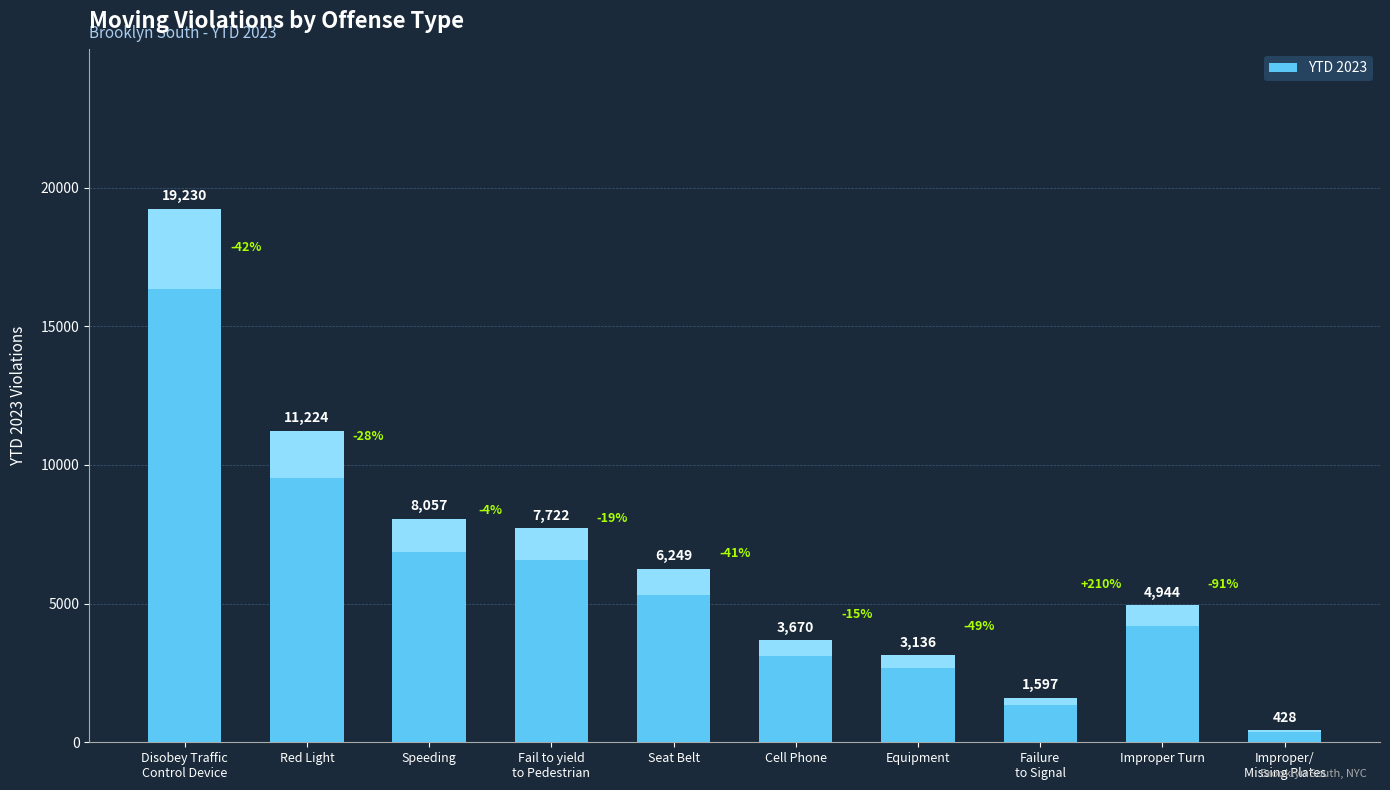

Approximately how many times larger is the value at Red Light compared to Improper Turn?

2.3